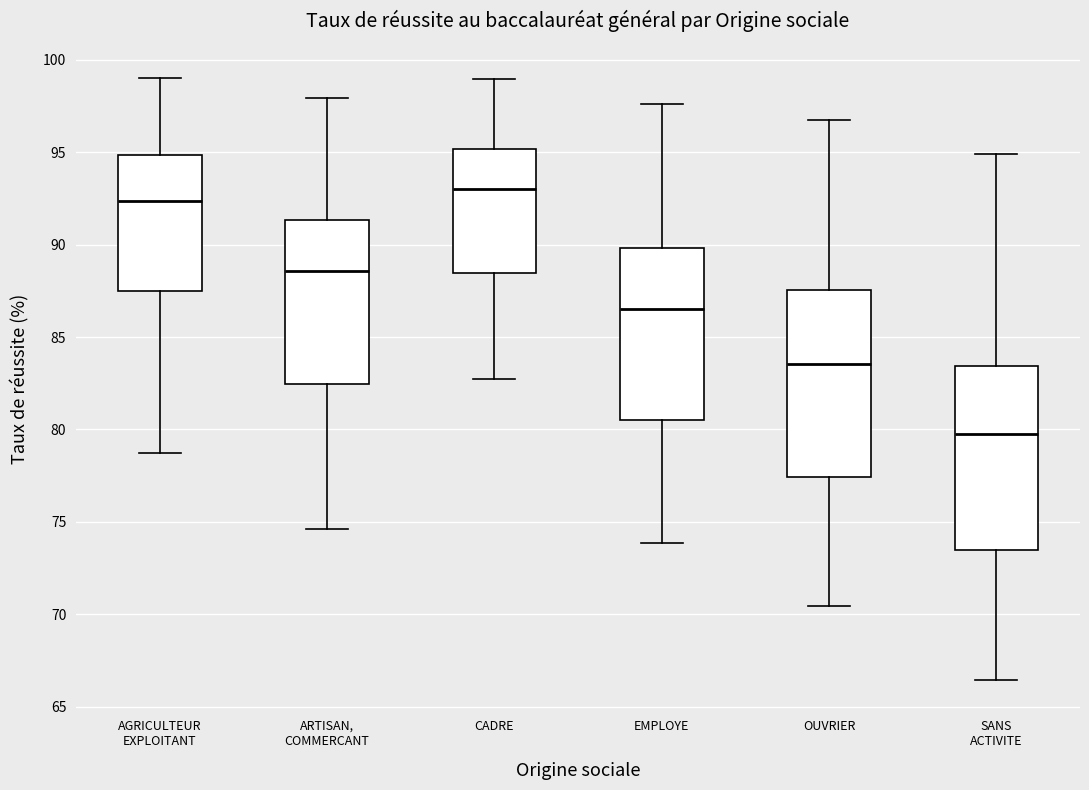

Reading left to right, read every box against the y-axis: the position of its median line, the range the box covers, and the ends of its whiskers. The values are not printed on the chart, so give them approximately, as read against the axis.

AGRICULTEUR EXPLOITANT: median 92.5, box 87.5 to 95.0, whiskers 78.5 to 99.0
ARTISAN, COMMERCANT: median 88.5, box 82.5 to 91.5, whiskers 74.5 to 98.0
CADRE: median 93.0, box 88.5 to 95.0, whiskers 82.5 to 99.0
EMPLOYE: median 86.5, box 80.5 to 90.0, whiskers 74.0 to 97.5
OUVRIER: median 83.5, box 77.5 to 87.5, whiskers 70.5 to 96.5
SANS ACTIVITE: median 79.5, box 73.5 to 83.5, whiskers 66.5 to 95.0